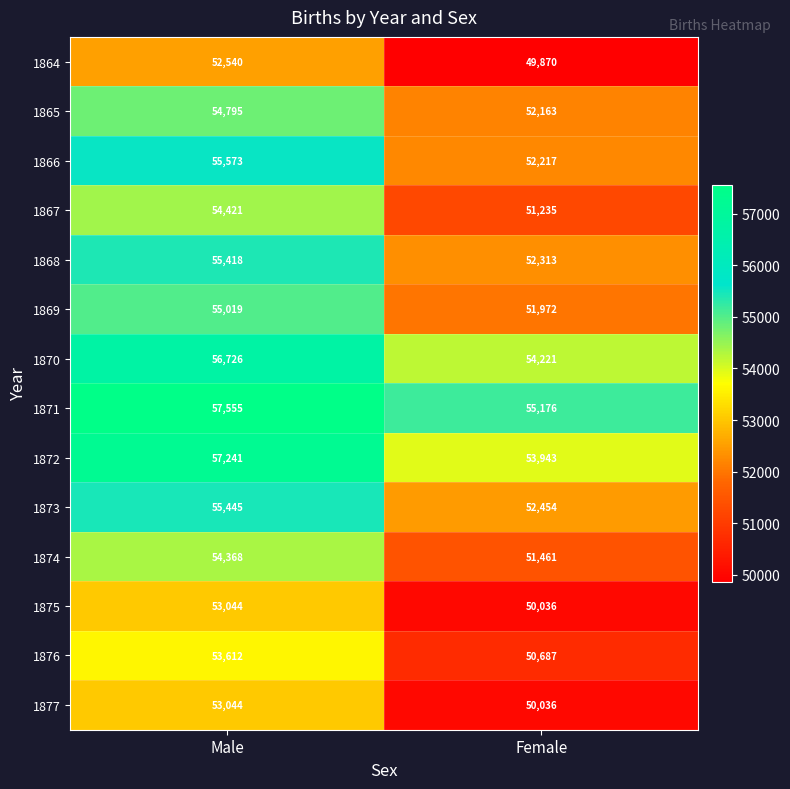

Between Male and Female, which series saw the biggest shift?

1866